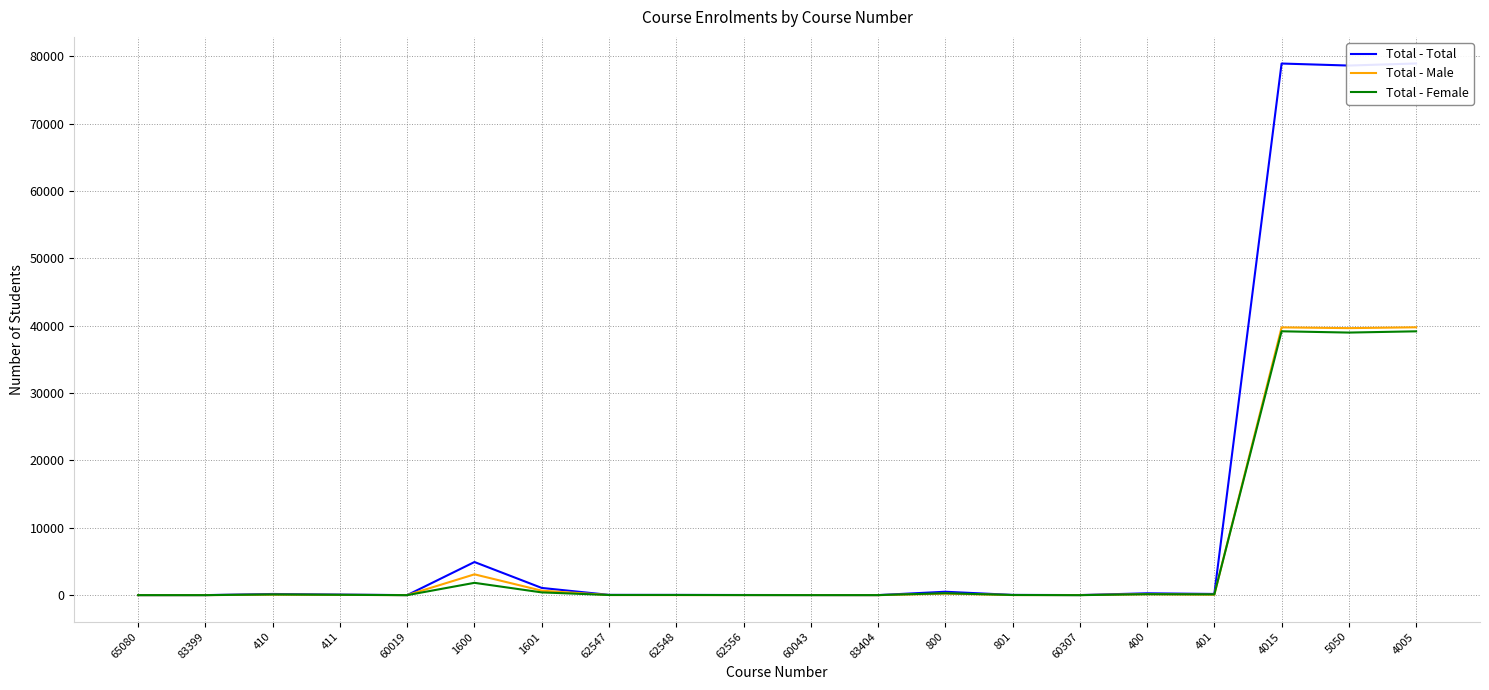

What is the average value of the Total - Female series?

6019